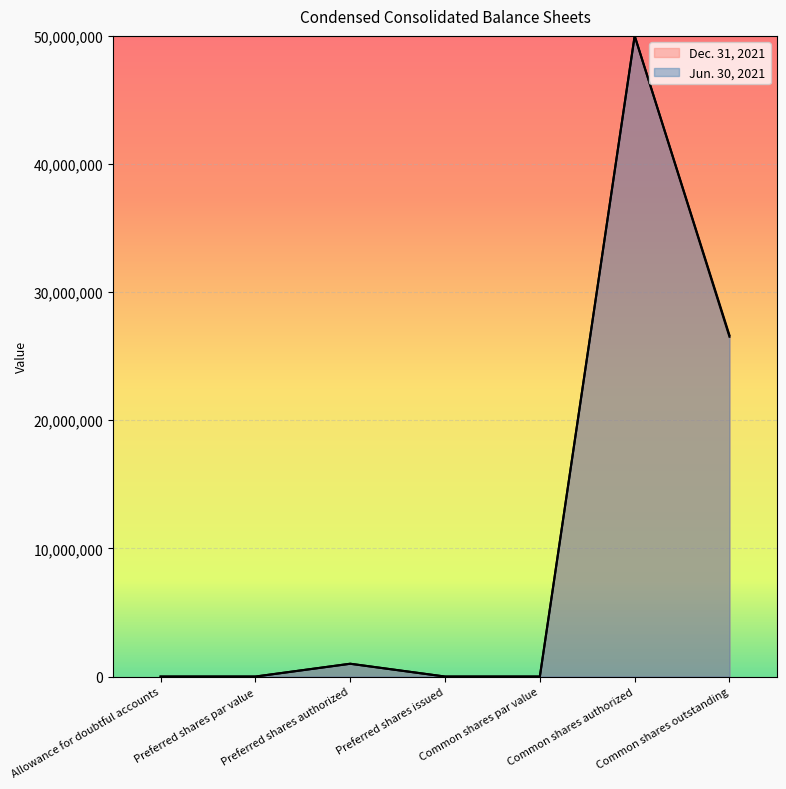

What is the difference between the second highest and minimum values in the Dec. 31, 2021 series?

26630923